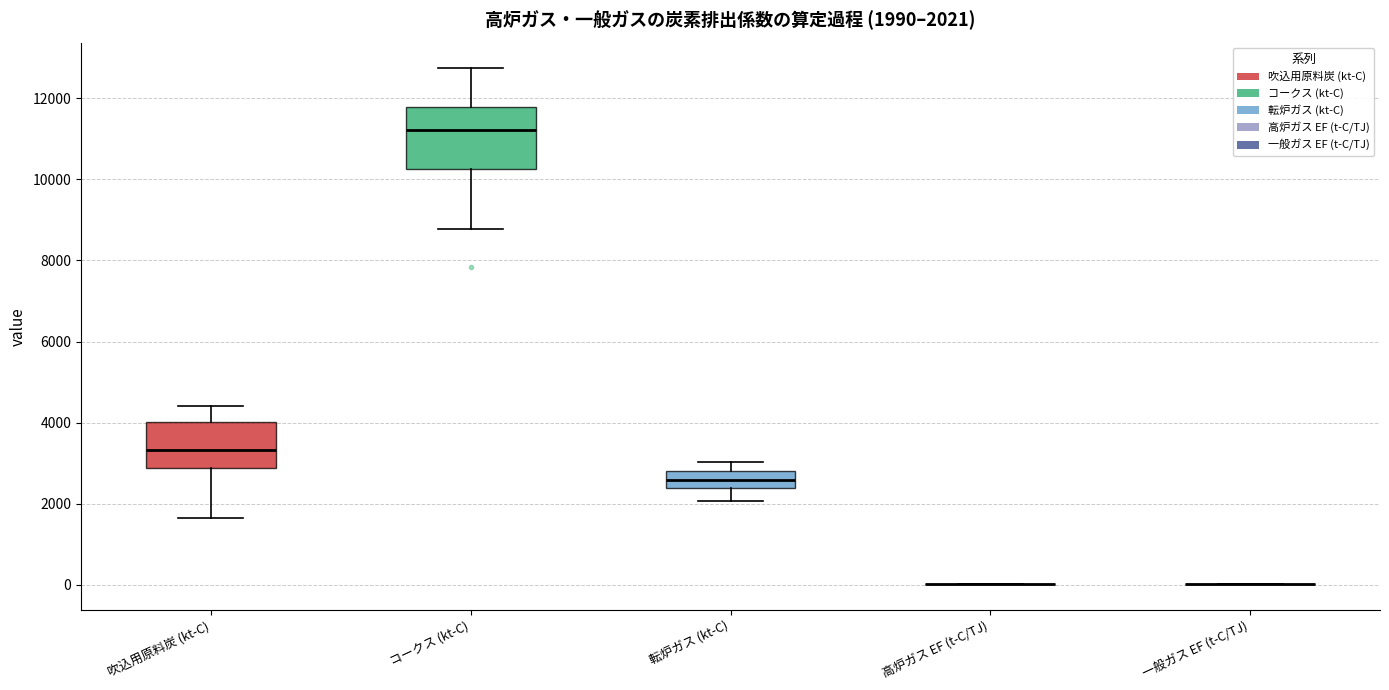

Comparing the boxes themselves (not the whiskers), which one is the tallest?

コークス (kt-C)